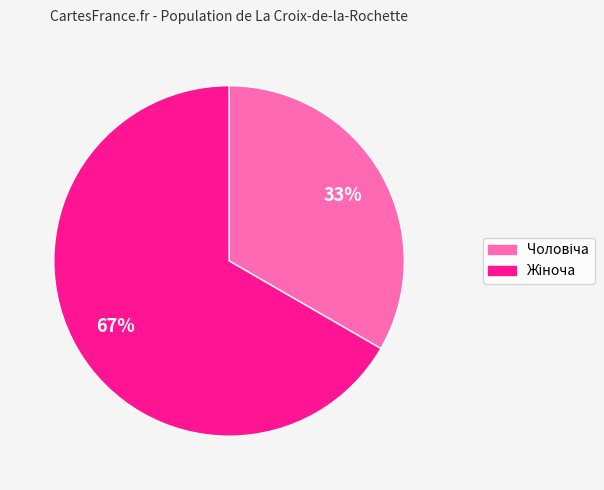

Does any single category account for the majority?

Yes